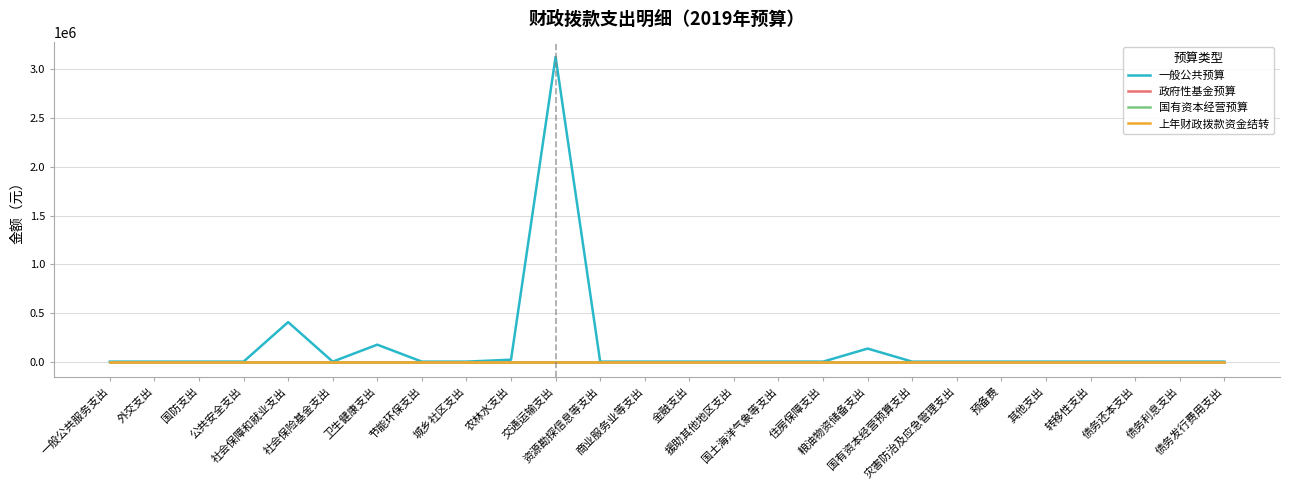

True or false: 一般公共预算 has more than 2 points higher than both neighbors.

True